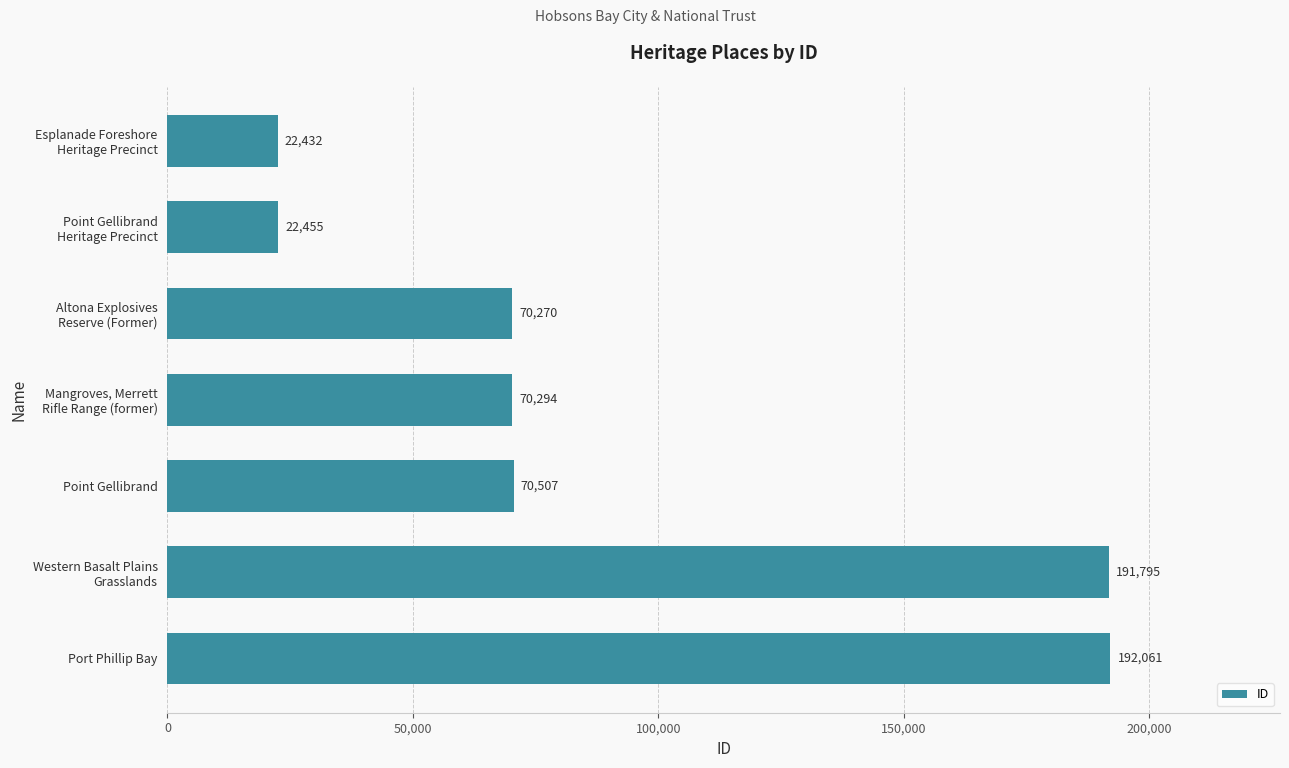

Reading bottom to top, transcribe all the data shown in this chart.

192061	191795	70507	70294	70270	22455	22432